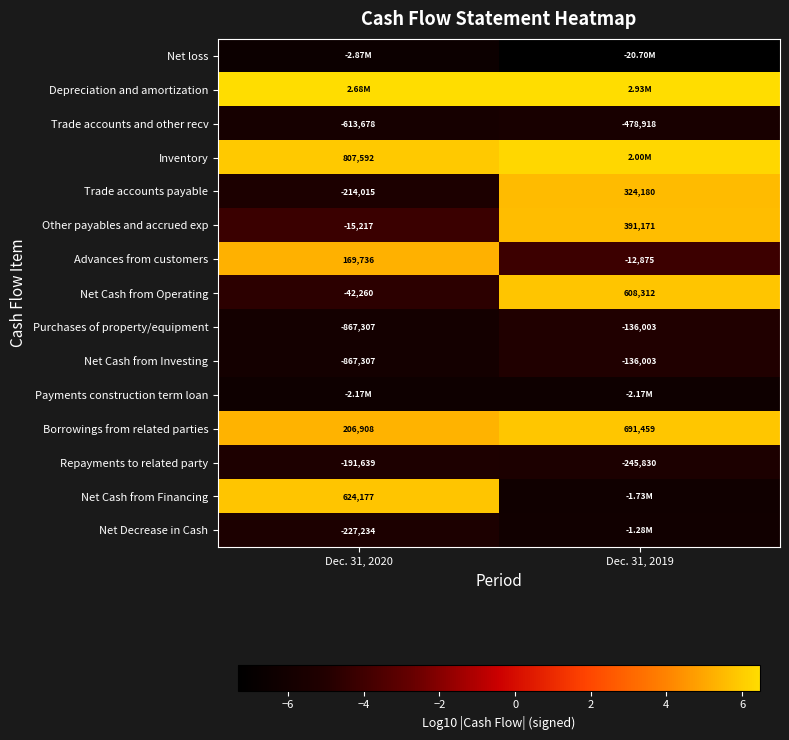

What is the average value of the Payments construction term loan series?

-6.3